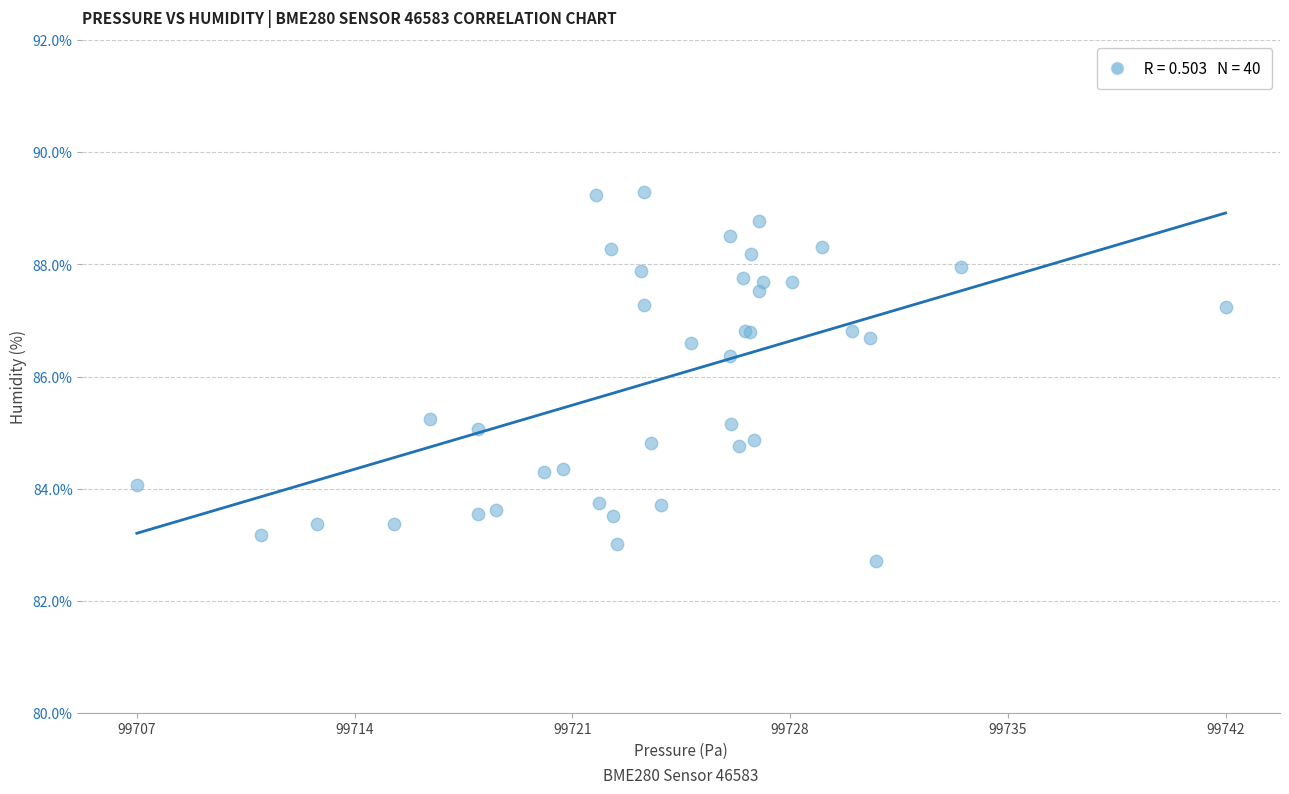

What Y value in the scatter plot is closest to 86?

86.4